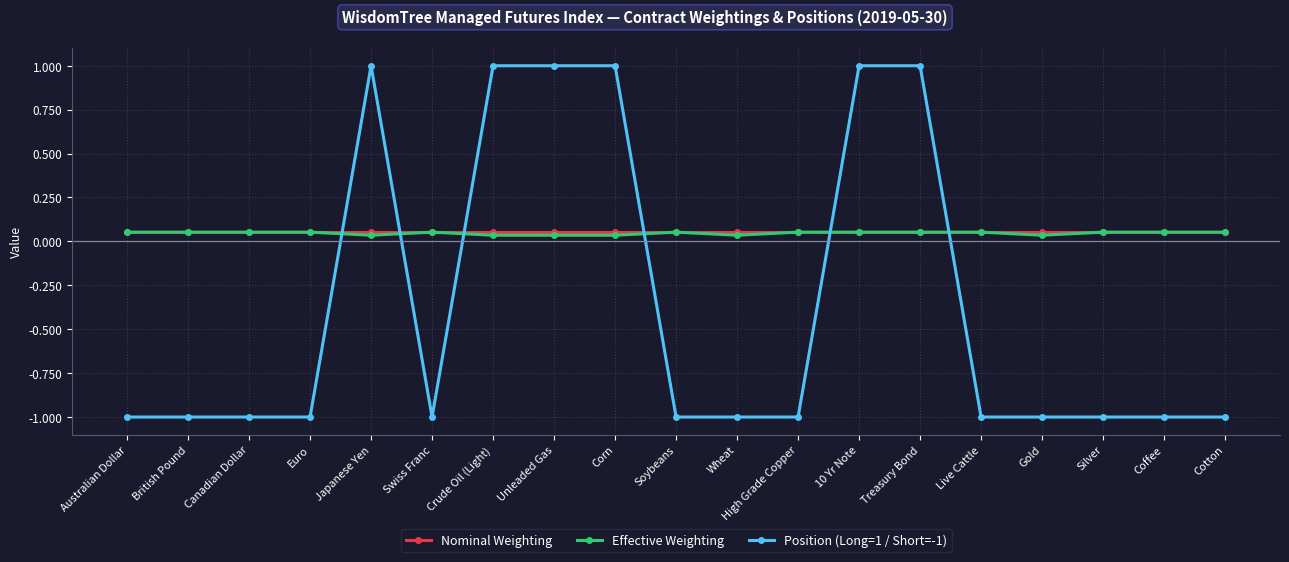

What is the maximum value shown in the chart?

1.0